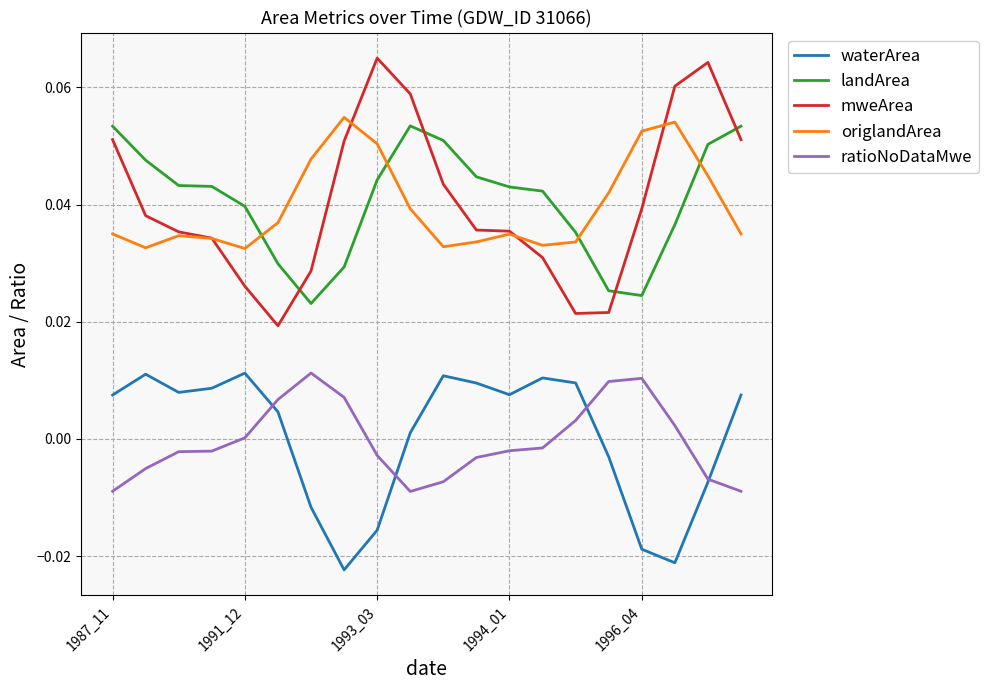

In landArea, how many points are higher than both neighbors (excluding endpoints)?

1